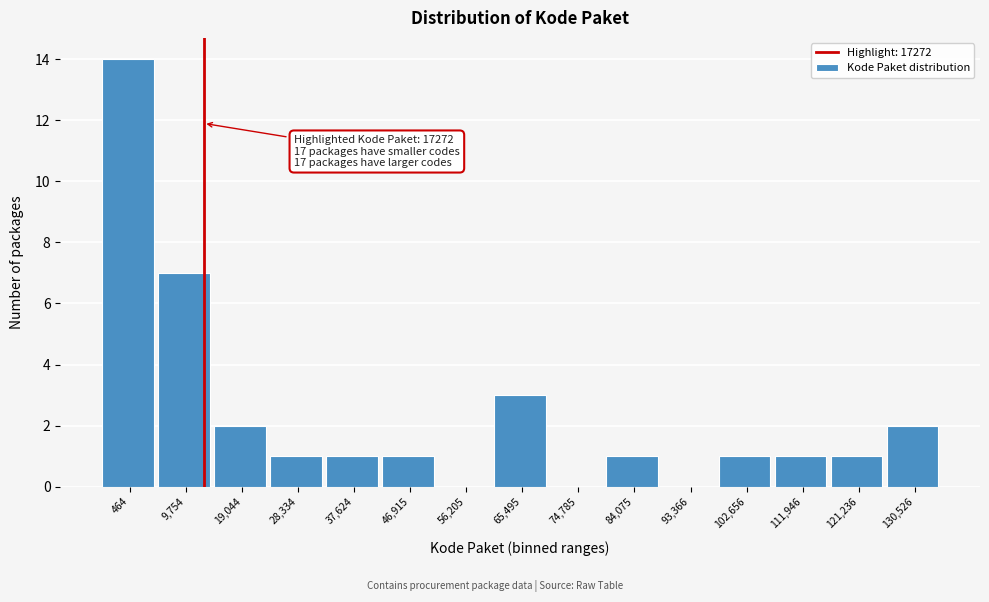

Reading right to left, list all the values displayed in this chart.

130,526=2	121,236=1	111,946=1	102,656=1	93,366=0	84,075=1	74,785=0	65,495=3	56,205=0	46,915=1	37,624=1	28,334=1	19,044=2	9,754=7	464=14